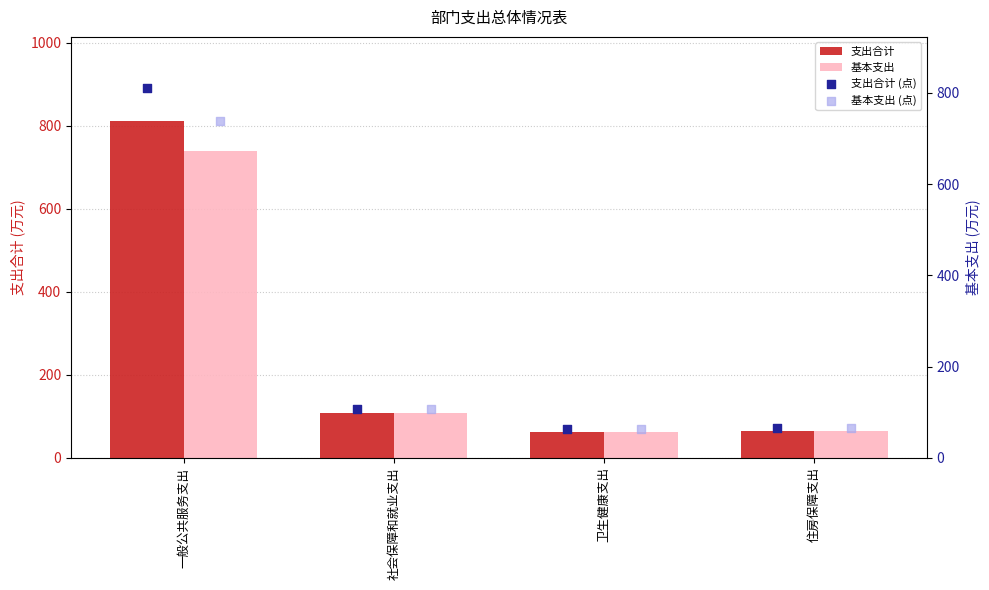

What is the total value across all series at 卫生健康支出?

252.2